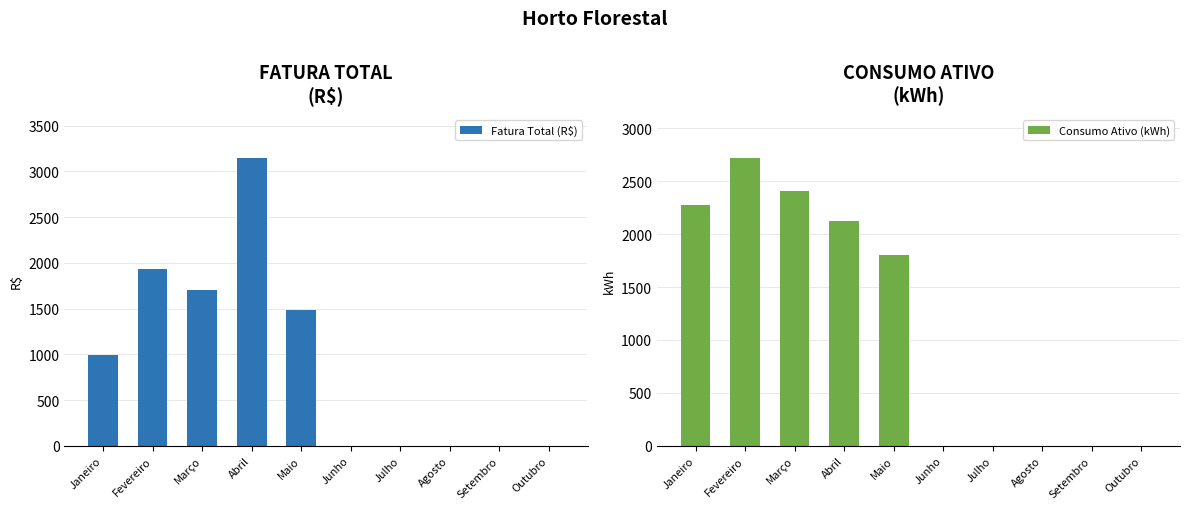

Rank the series by their maximum value, from lowest to highest.

Consumo Ativo (kWh), Fatura Total (R$)